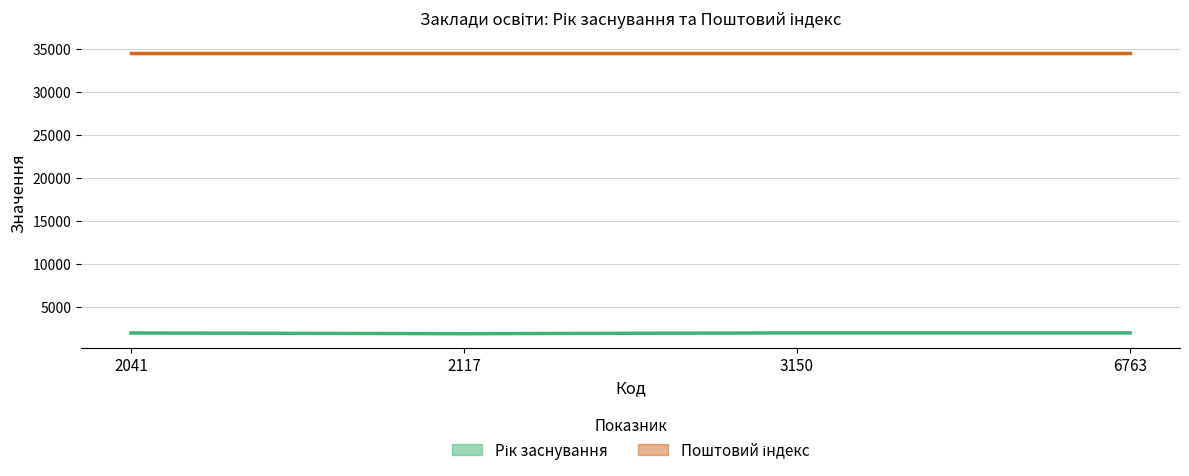

At which category does the chart reach its minimum across all series?

2117